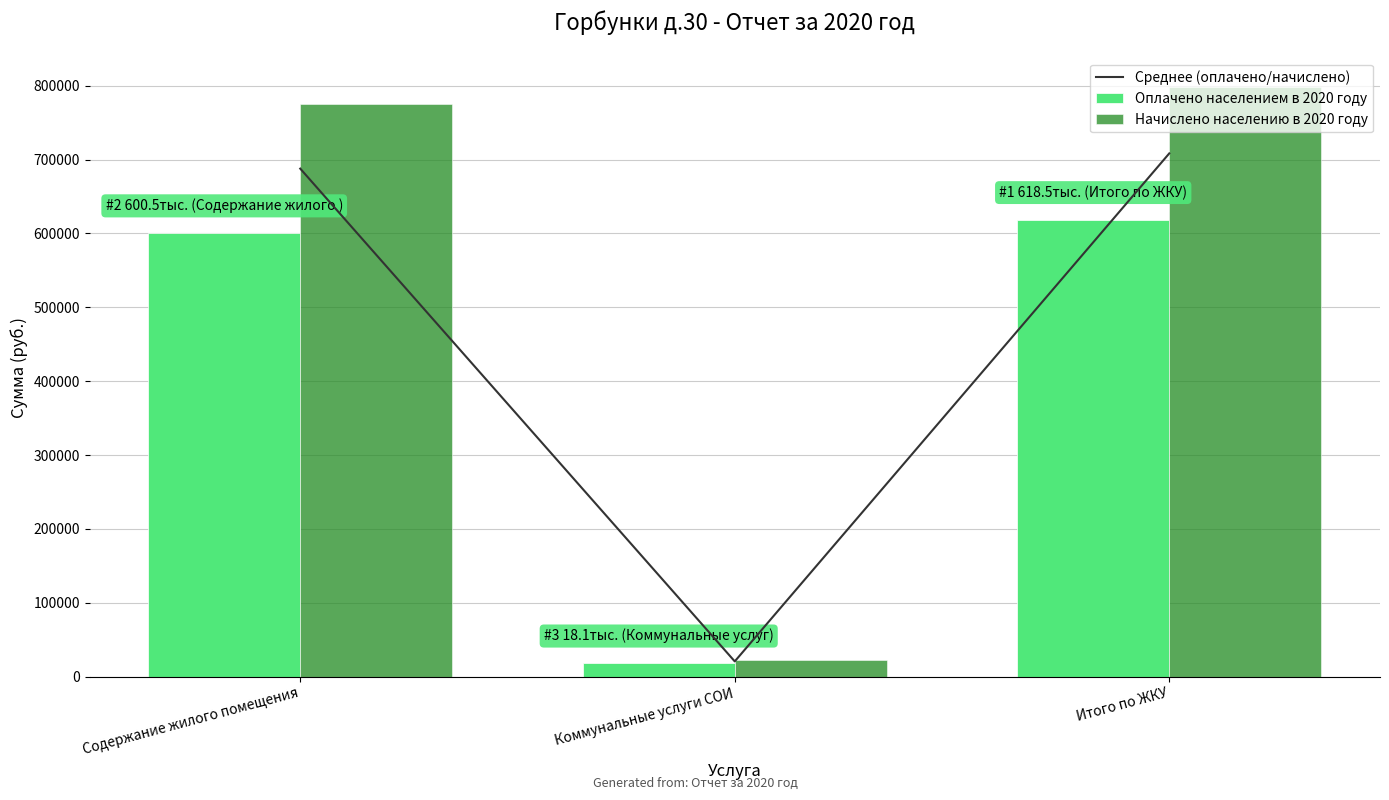

List the series in order of their overall mean, highest first.

Начислено населению в 2020 году, Среднее (оплачено/начислено), Оплачено населением в 2020 году